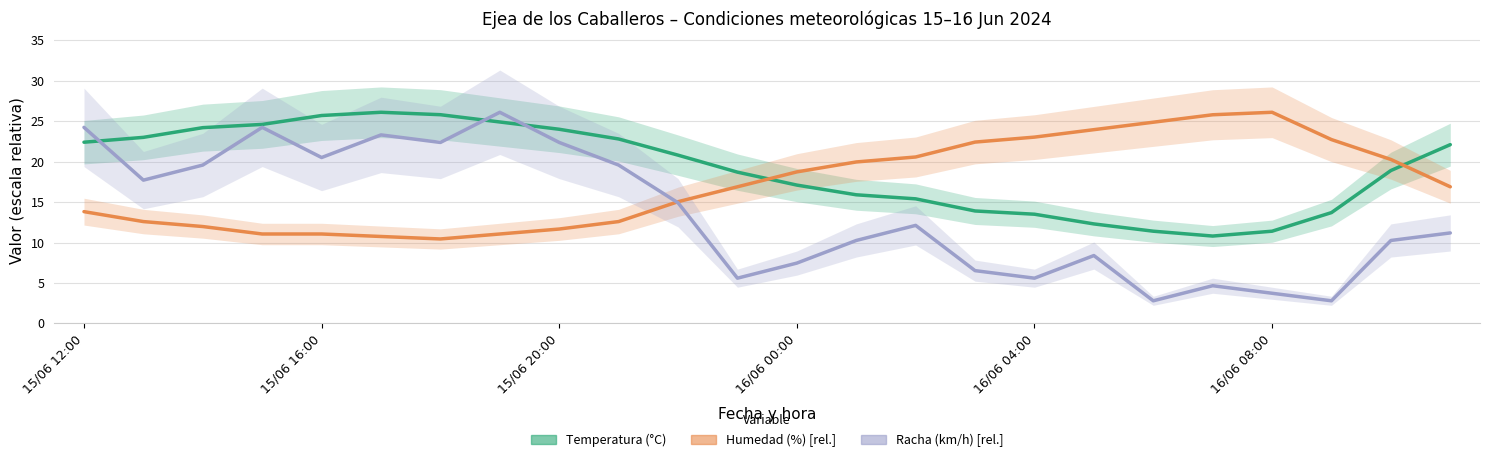

What is the difference between the maximum and second lowest values in the Temperatura (°C) series?

14.7